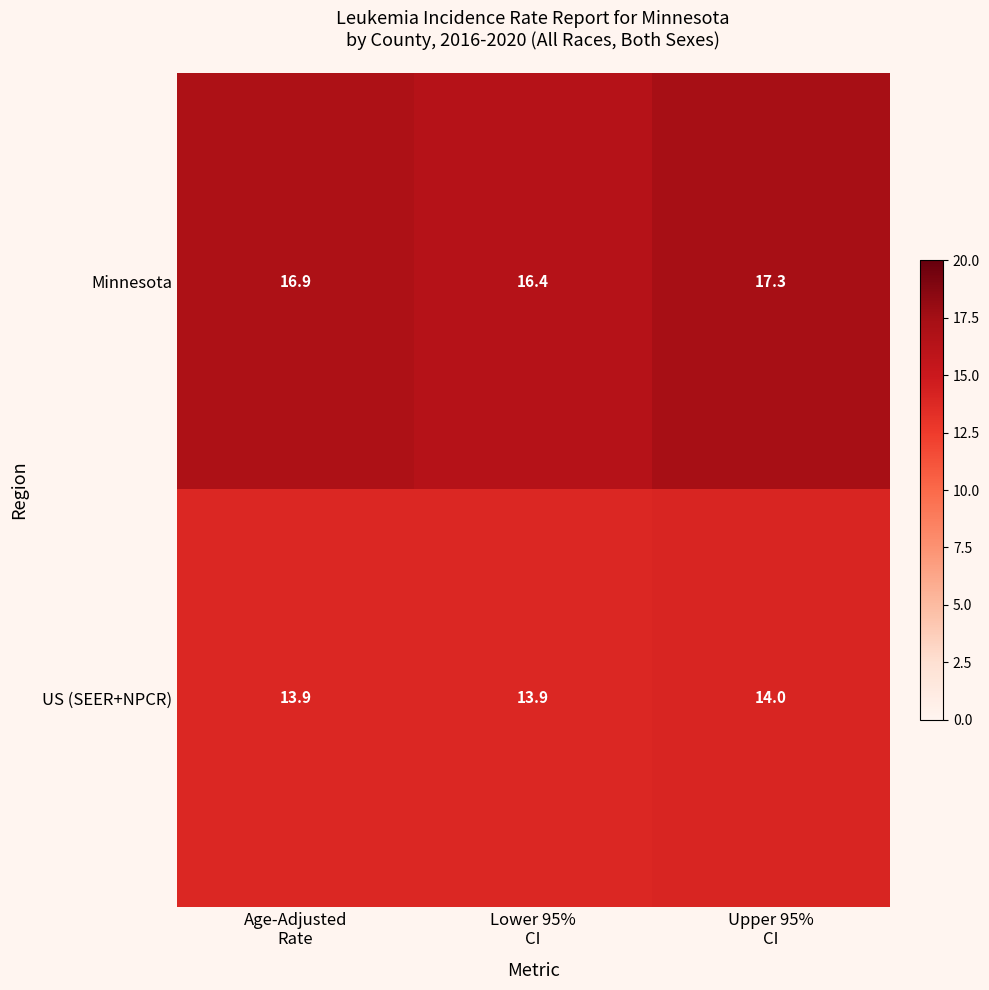

List the series in order of their overall mean, lowest first.

US (SEER+NPCR), Minnesota